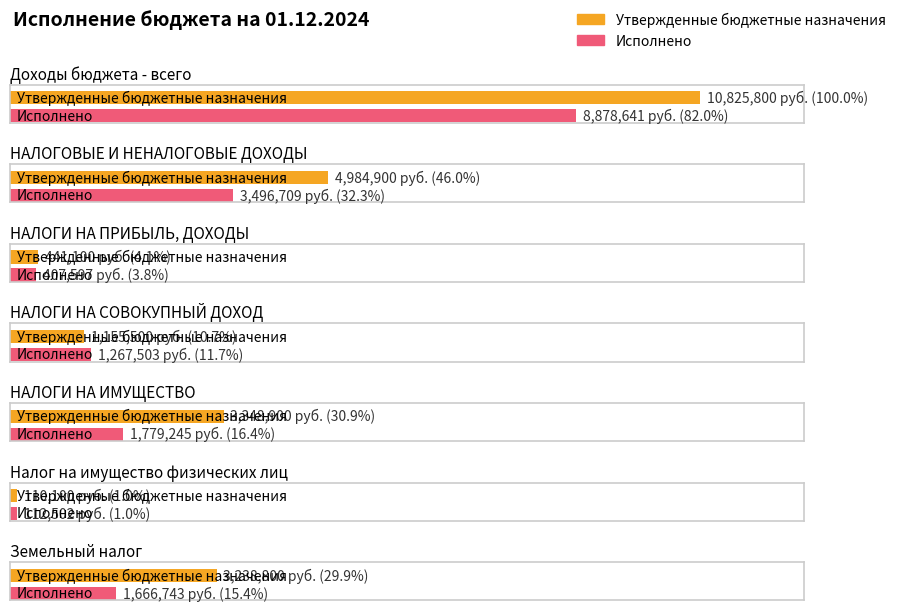

At which category does the chart reach its minimum across all series?

Налог на имущество физических лиц